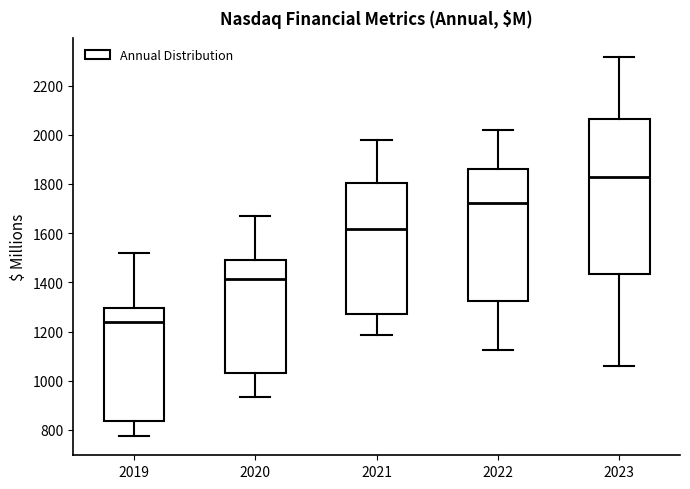

Comparing the boxes themselves (not the whiskers), which one is the tallest?

2023